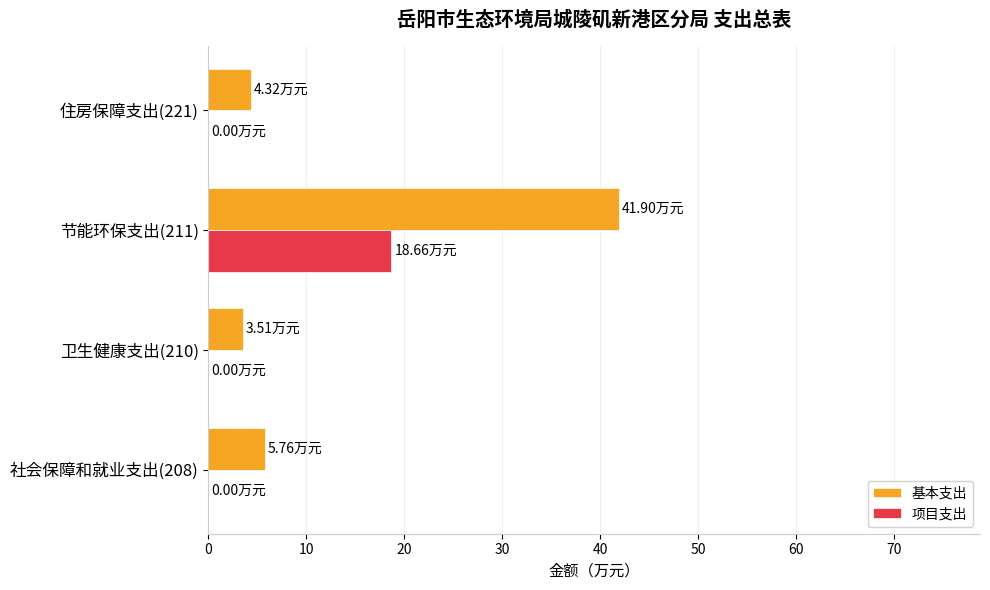

What is the sum of all 基本支出 values?

55.5